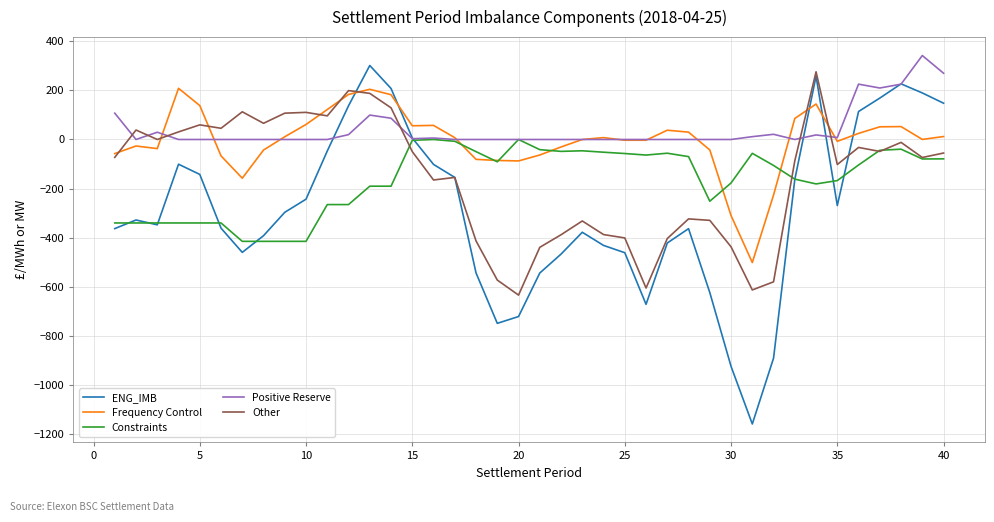

True or false: Frequency Control and Other cross at least once.

True